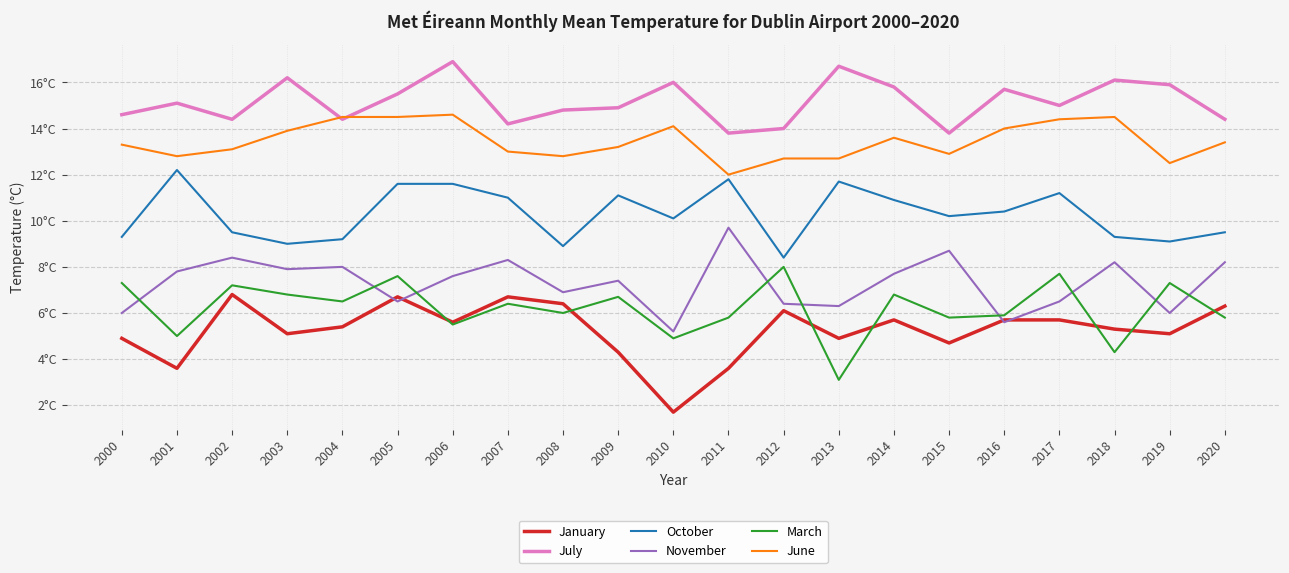

Between 2012 and 2006, which is larger?

2012